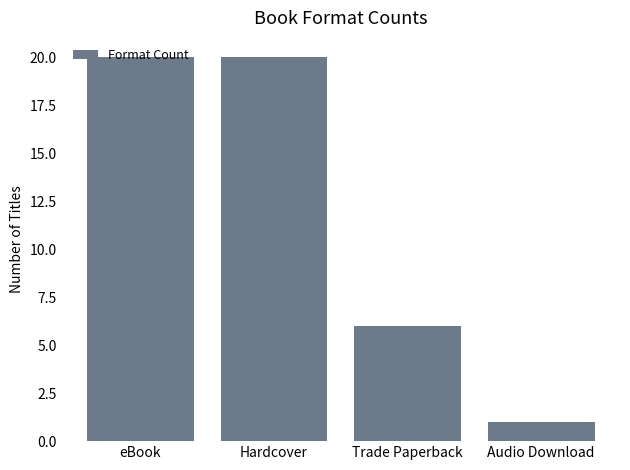

What is the value of the 3rd bar from the left?

6